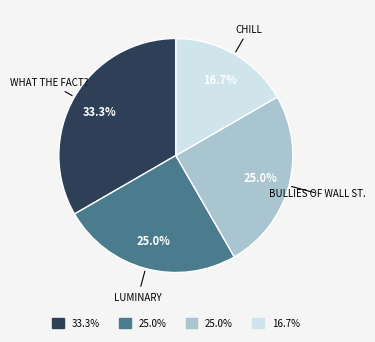

Is there a majority slice in this chart?

No